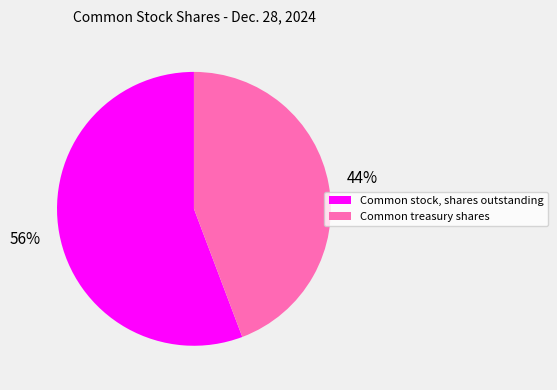

Is it true that Common stock, shares outstanding is 63% of the pie?

False